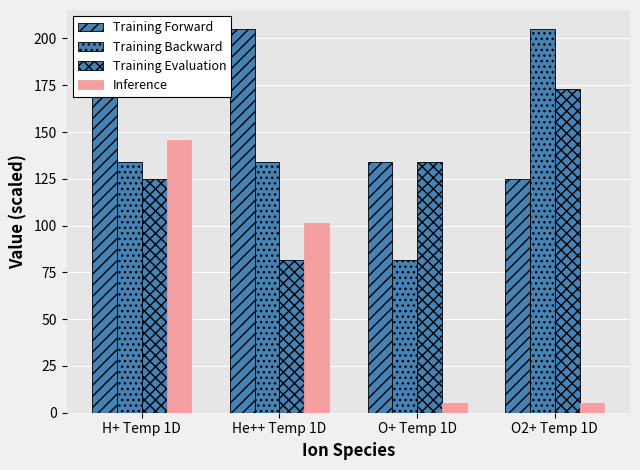

Between H+ Temp 1D and O2+ Temp 1D, which series saw the biggest shift?

Inference